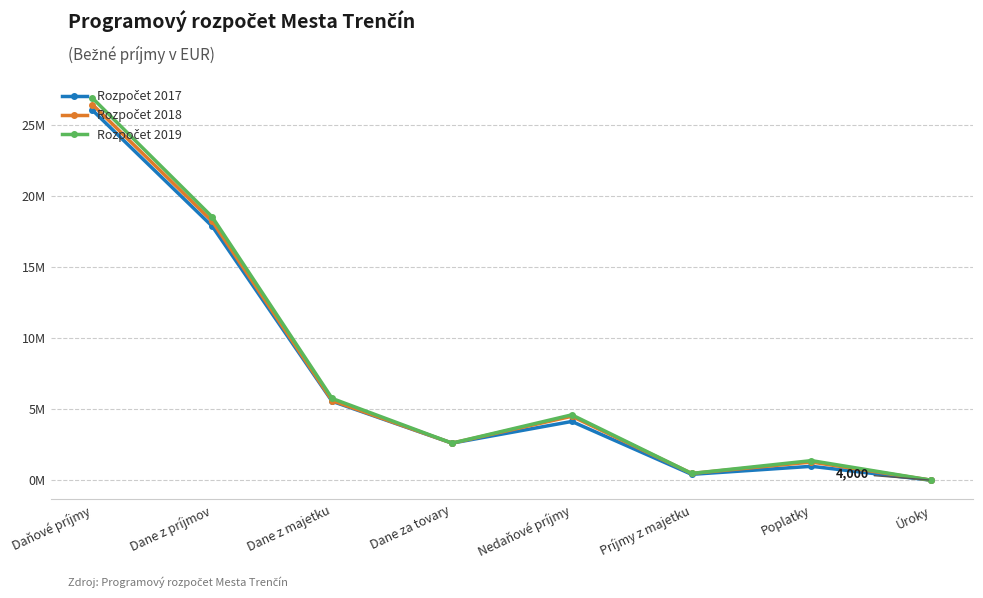

In Rozpočet 2019, how many points are higher than both neighbors (excluding endpoints)?

2